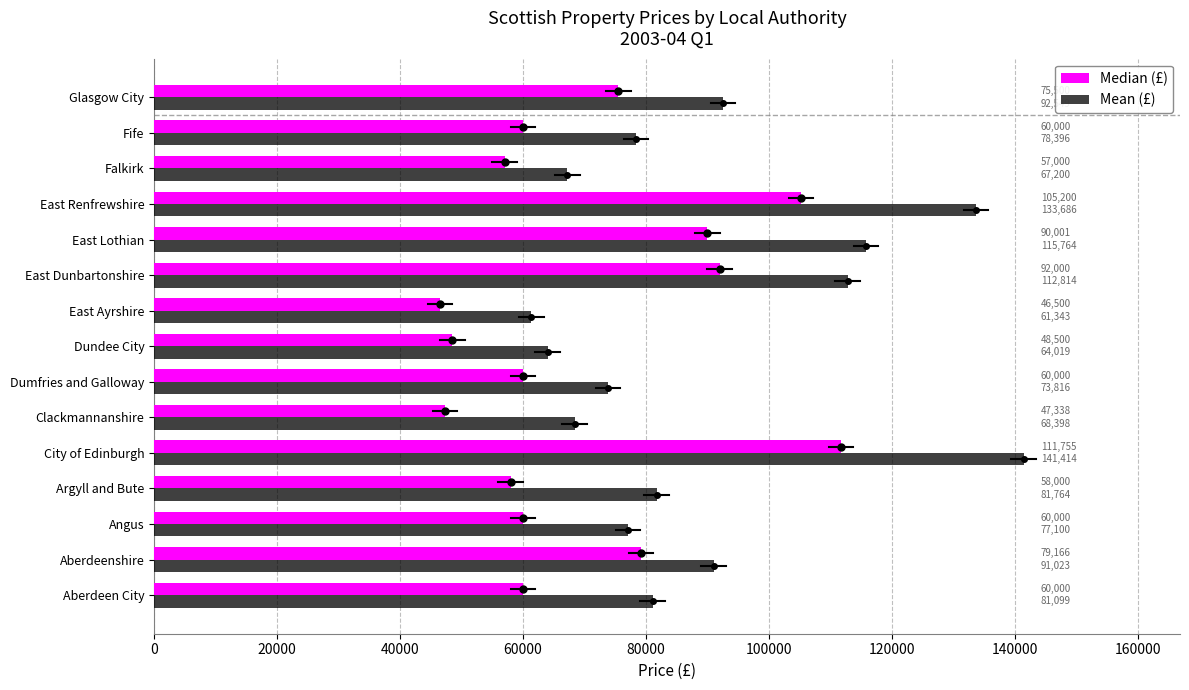

What is the difference between the maximum and minimum values in the Mean (£) series?

80071.5